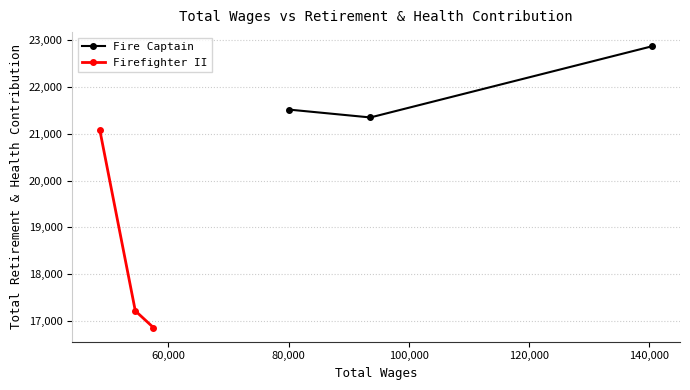

What is the highest value of the Fire Captain series?

22875